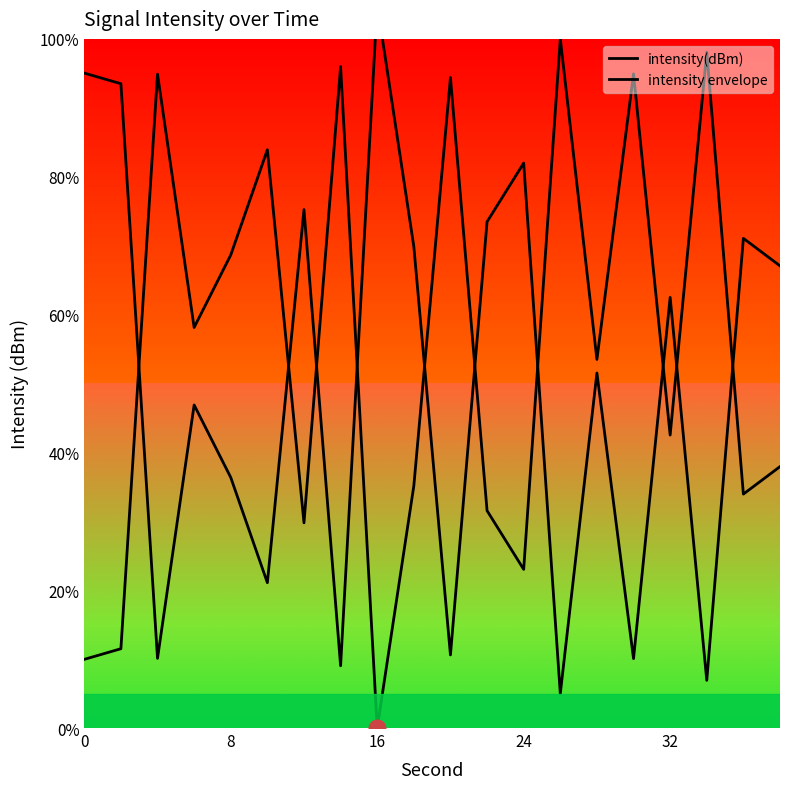

Is this an area chart (filled region under the line)?

No